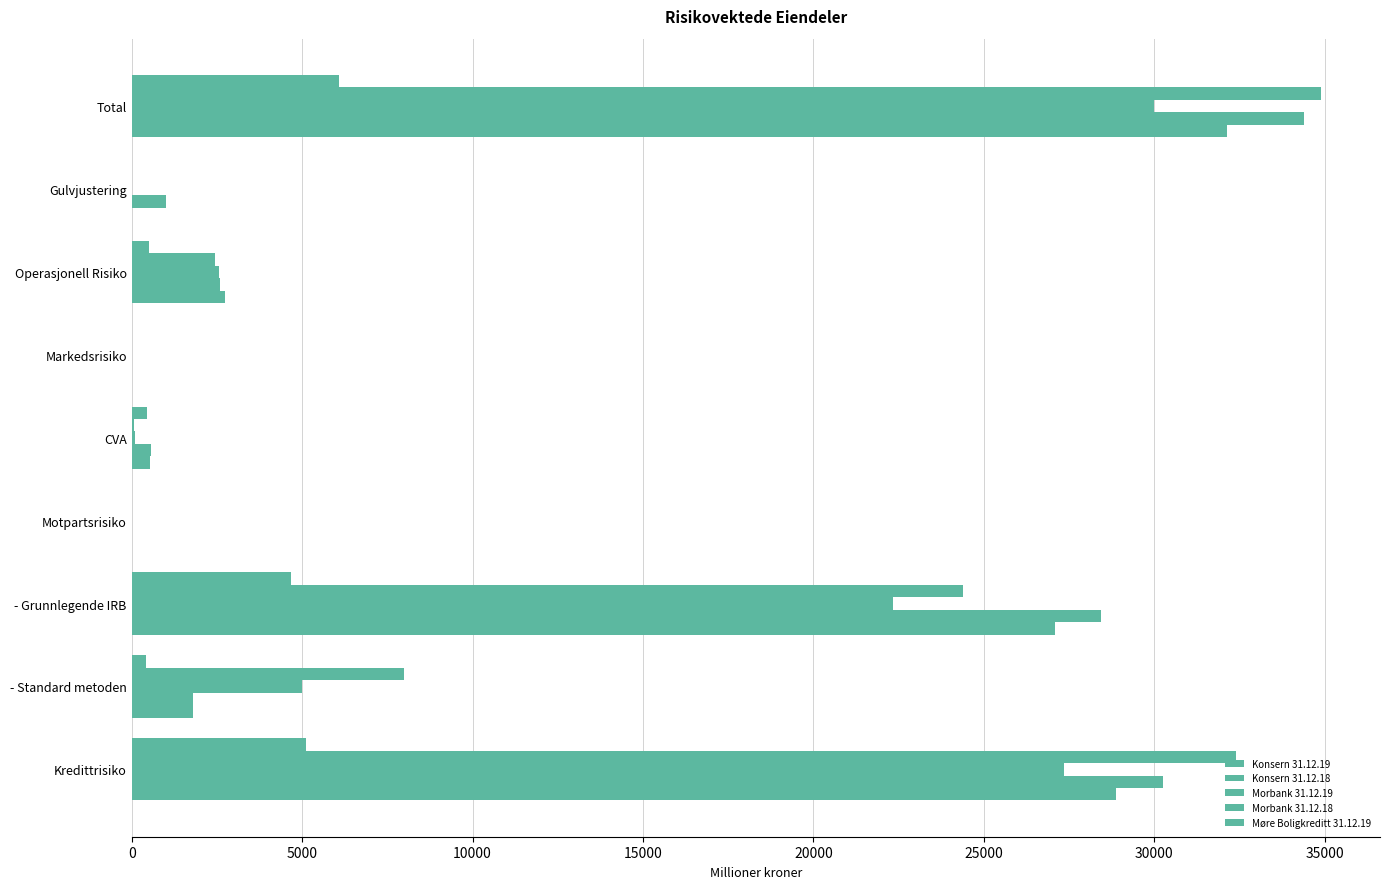

Count the number of categories in the chart.

9